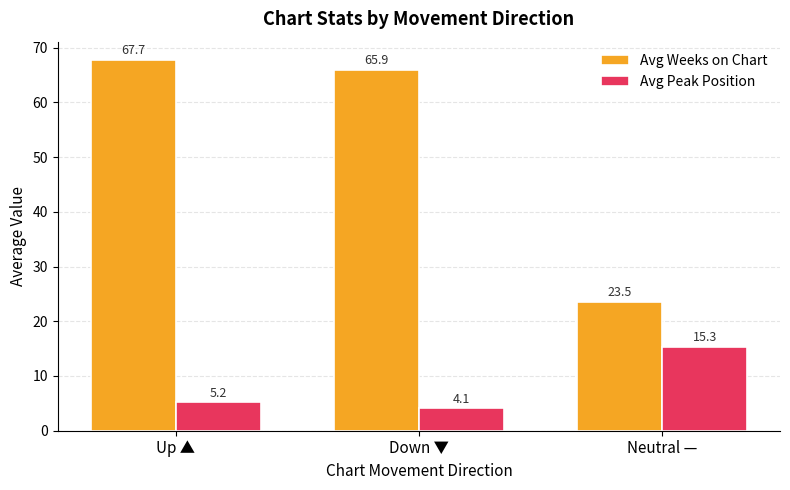

What is the value of the Avg Peak Position bar at the 3rd from the left?

15.3